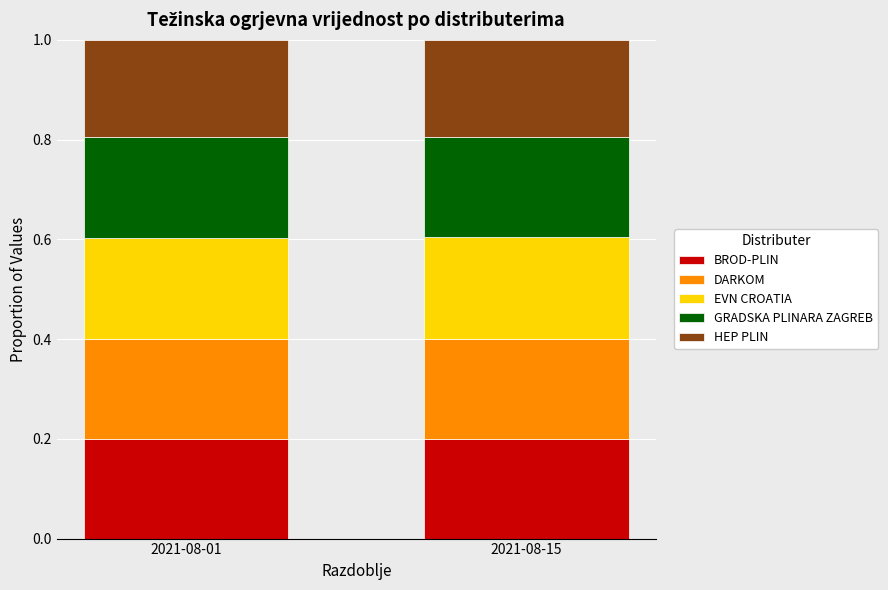

What is the total value across all series at 2021-08-01?

1.0